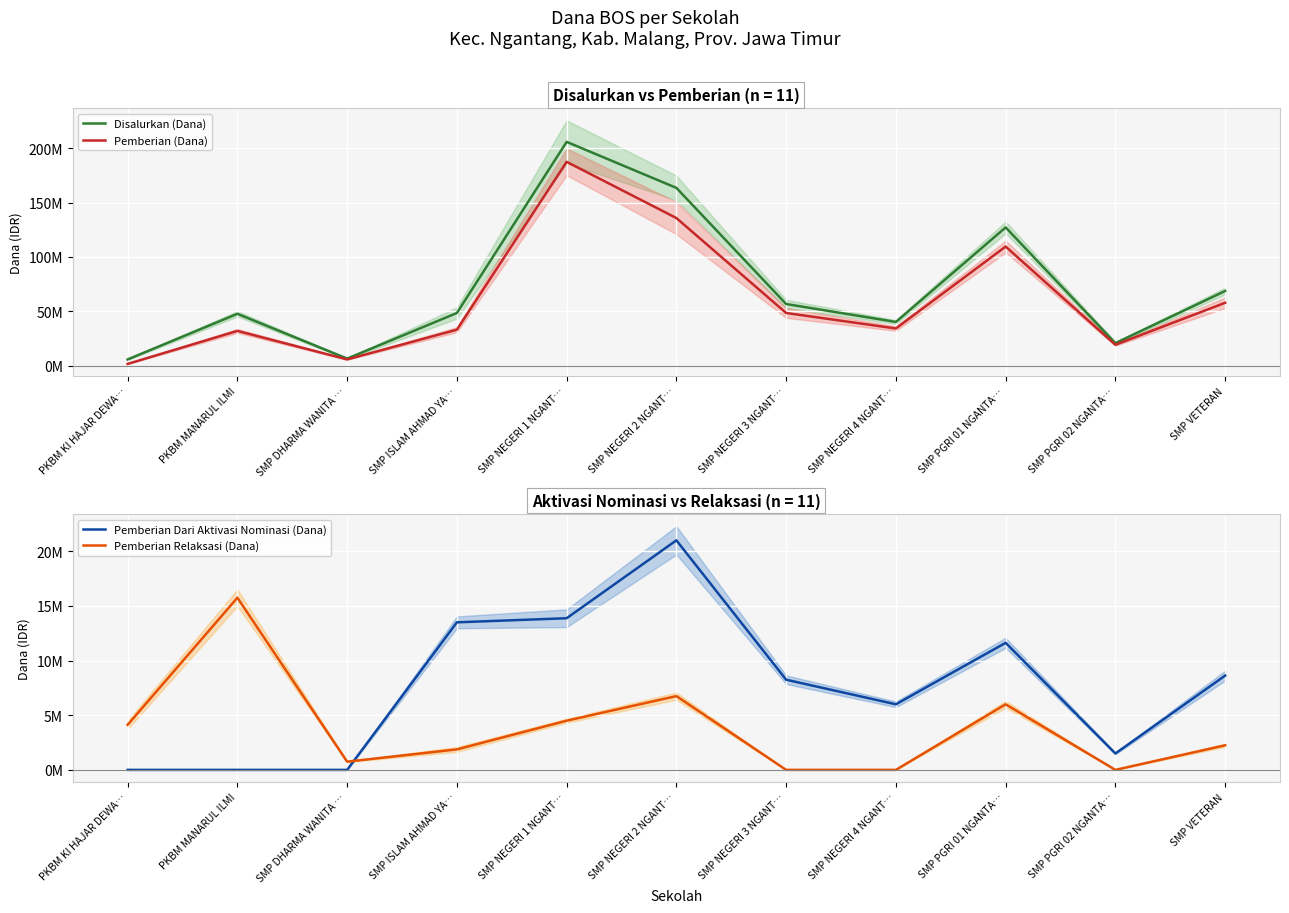

What is the sum of the Disalurkan (Dana) values at PKBM MANARUL ILMI and SMP PGRI 02 NGANTA…?

68250000